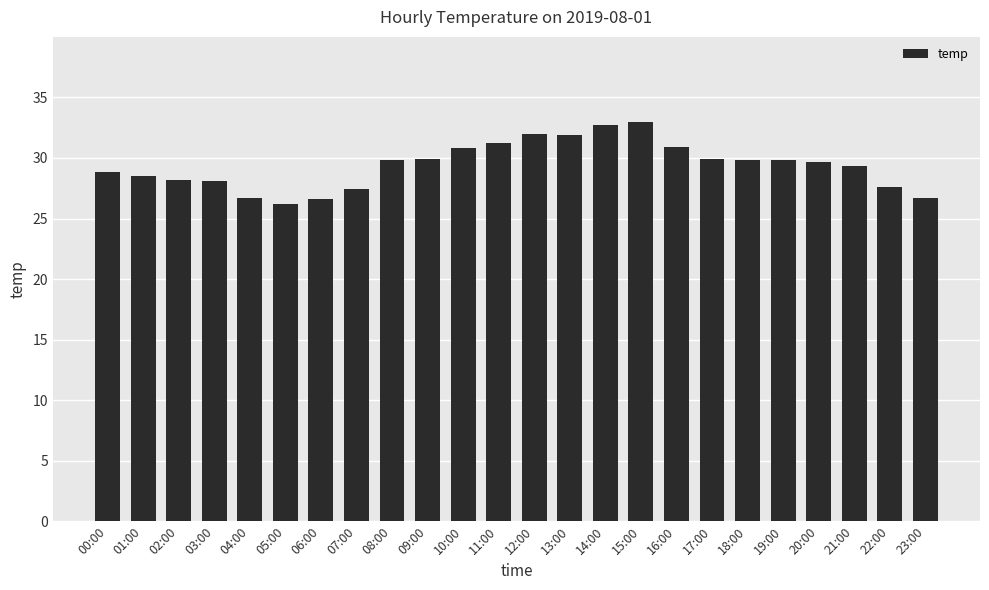

What is the difference between the maximum and minimum values?

6.8